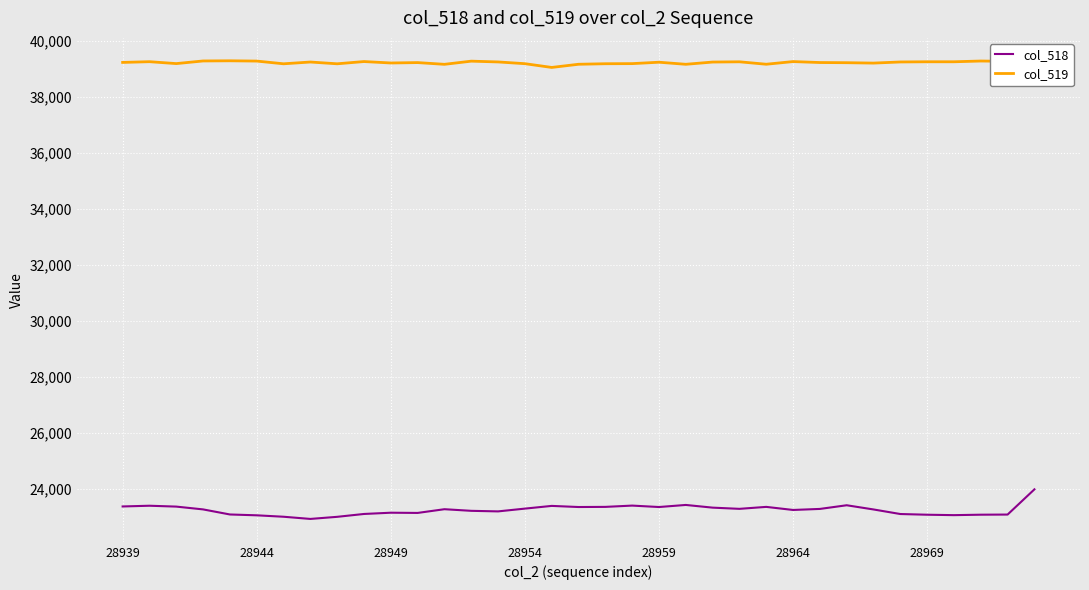

What is the smallest value displayed?

22926